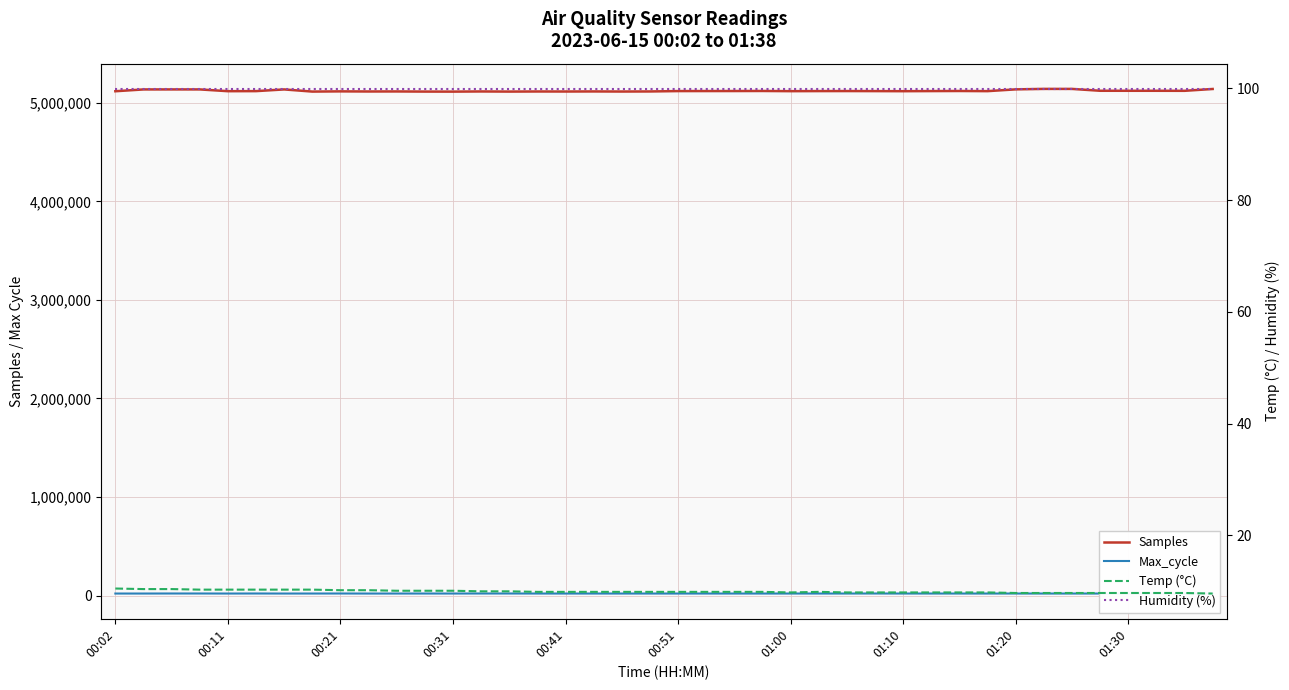

True or false: Max_cycle and Temp (°C) cross at least once.

False